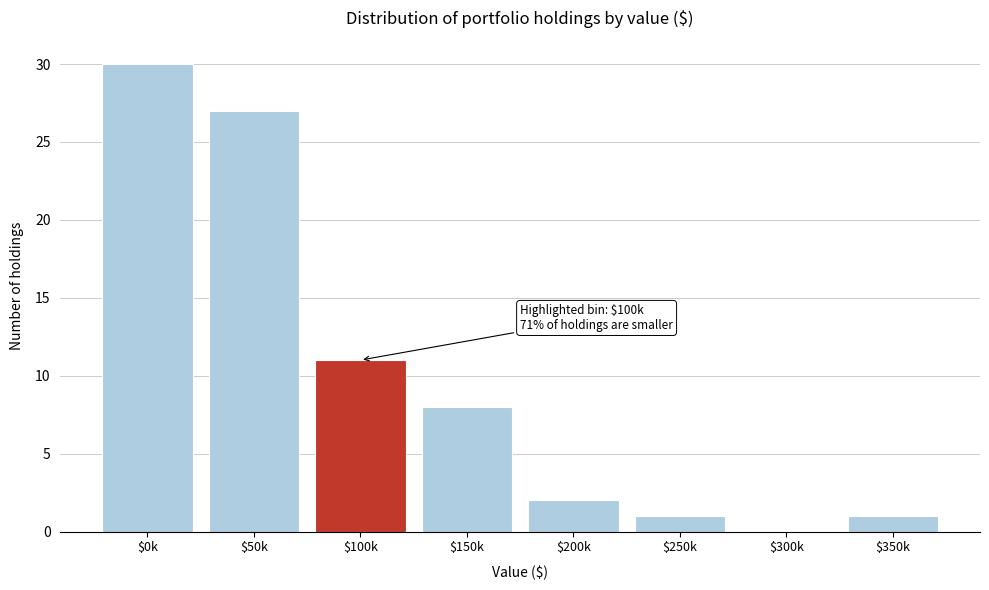

What is the maximum value shown in the chart?

30